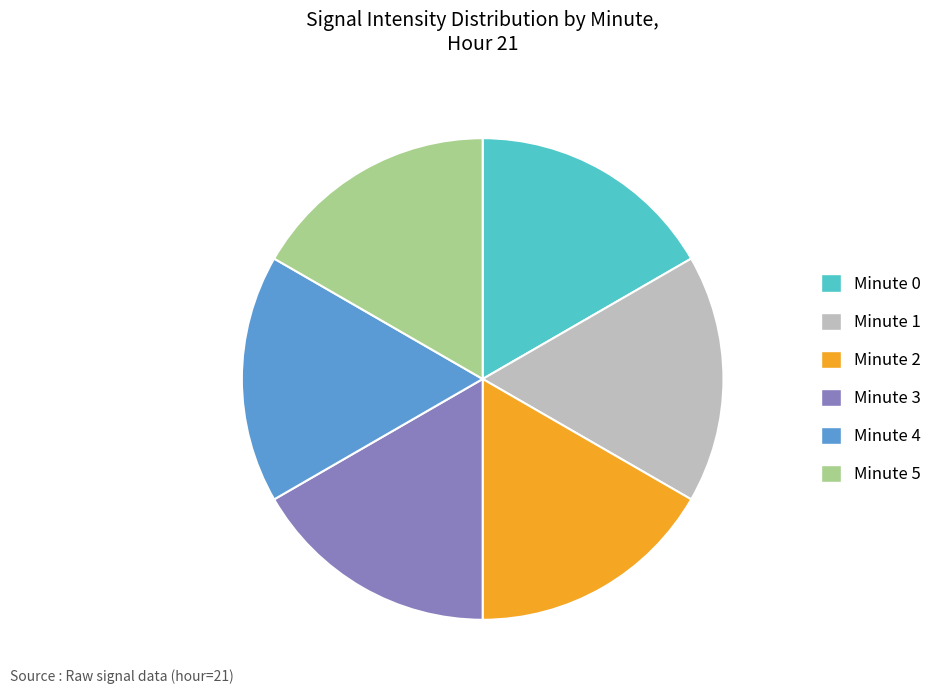

Approximately how many times larger is the value at Minute 2 compared to Minute 3?

1.0